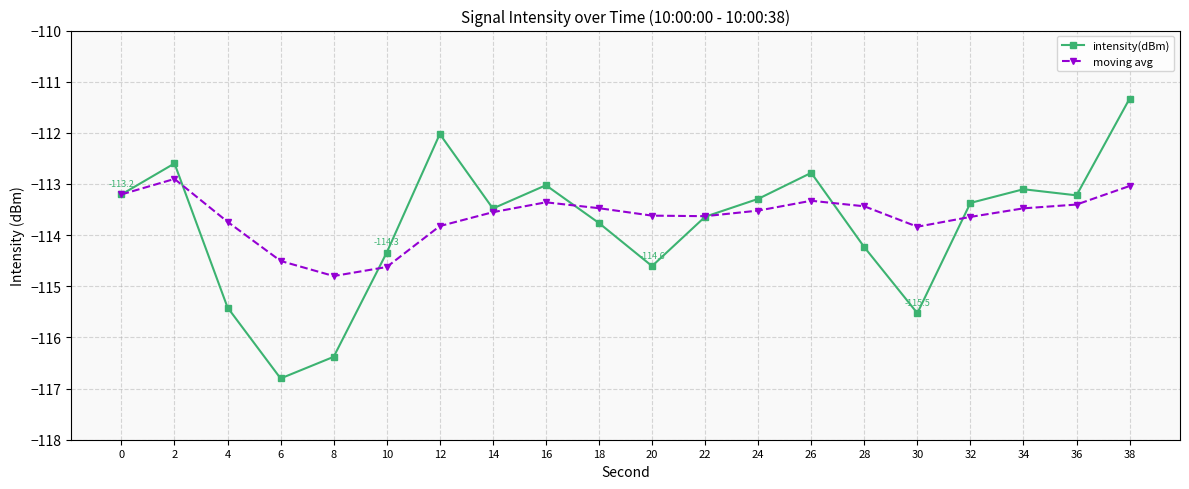

What is the difference between the maximum and minimum values in the intensity(dBm) series?

5.5